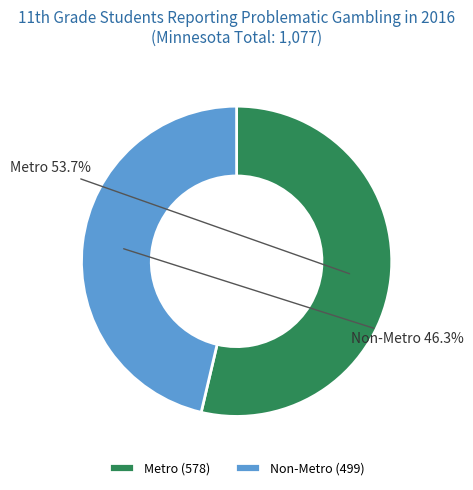

Which slice is the smallest?

Non-Metro